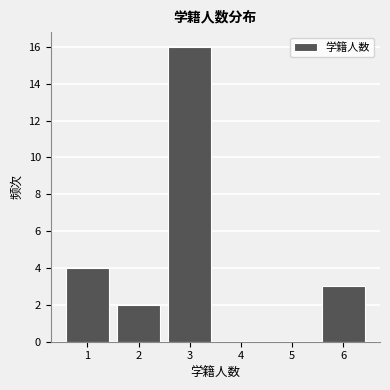

Reading left to right, list every bar in this chart as the range it spans on the x-axis followed by its height. The values are not printed on the chart, so give them approximately, as read against the axis.

0.5 to 1.5: 4
1.5 to 2.5: 2
2.5 to 3.5: 16
3.5 to 4.5: 0
4.5 to 5.5: 0
5.5 to 6.5: 3